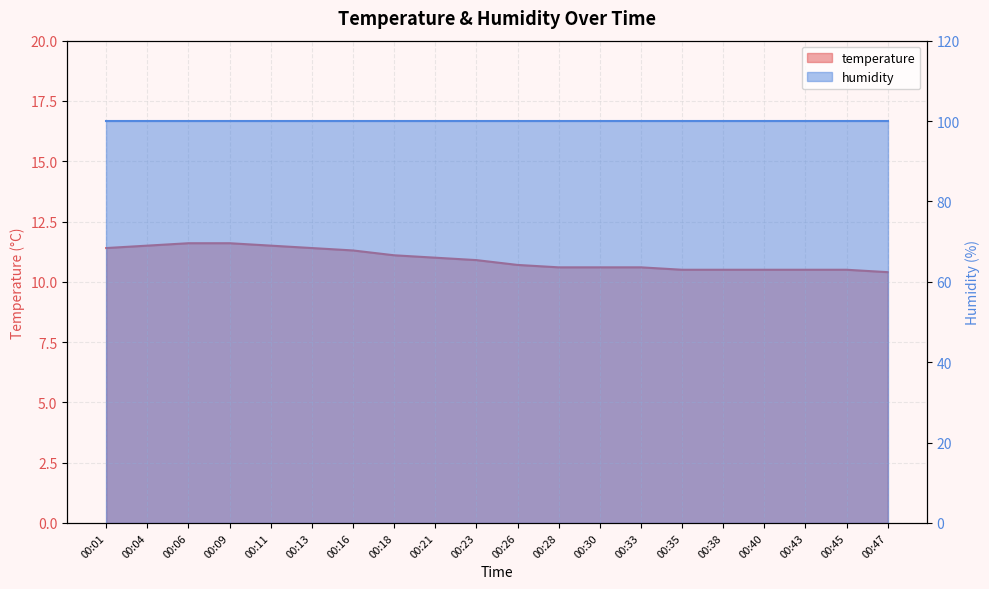

Does the chart display data point markers on the line(s)?

No